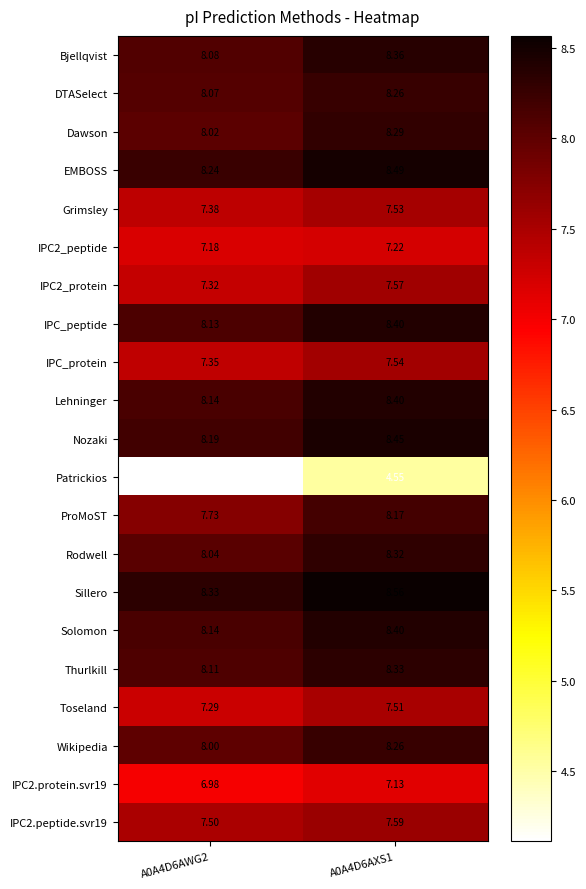

Which series has the largest total across all categories?

Sillero